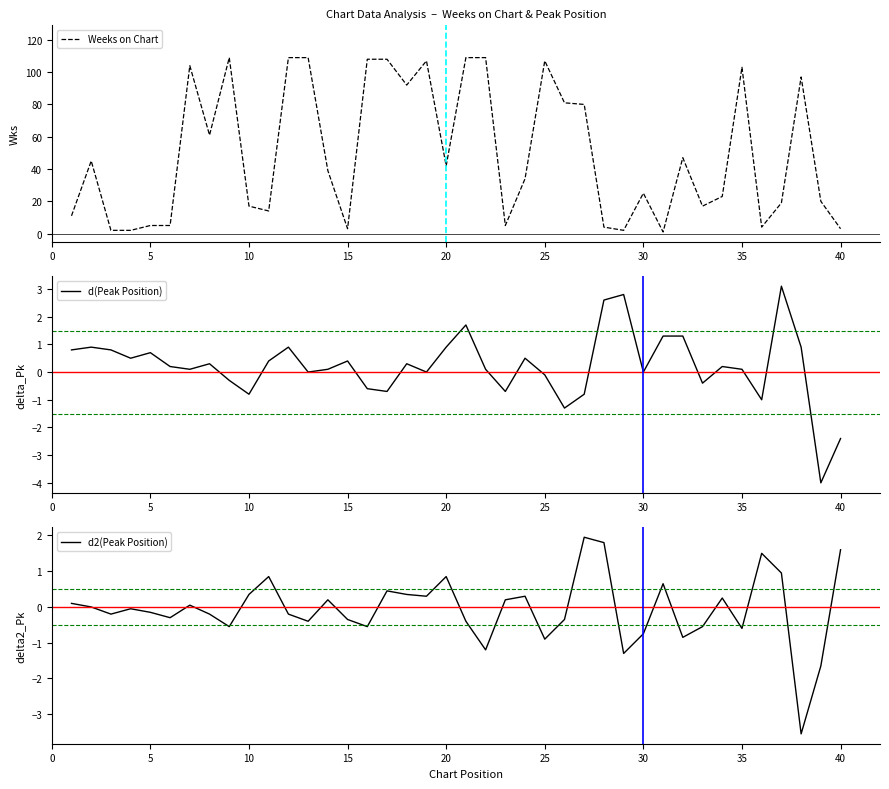

How many values in the Weeks on Chart series exceed 39?

19